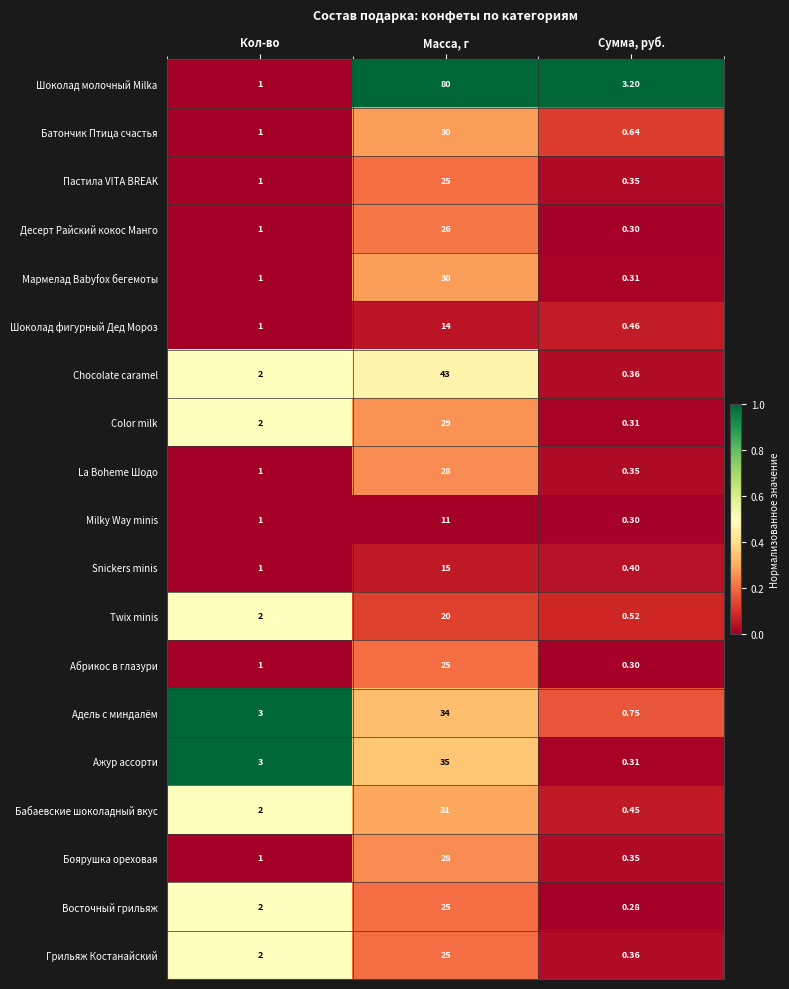

At which label is Color milk closest to 14?

Кол-во